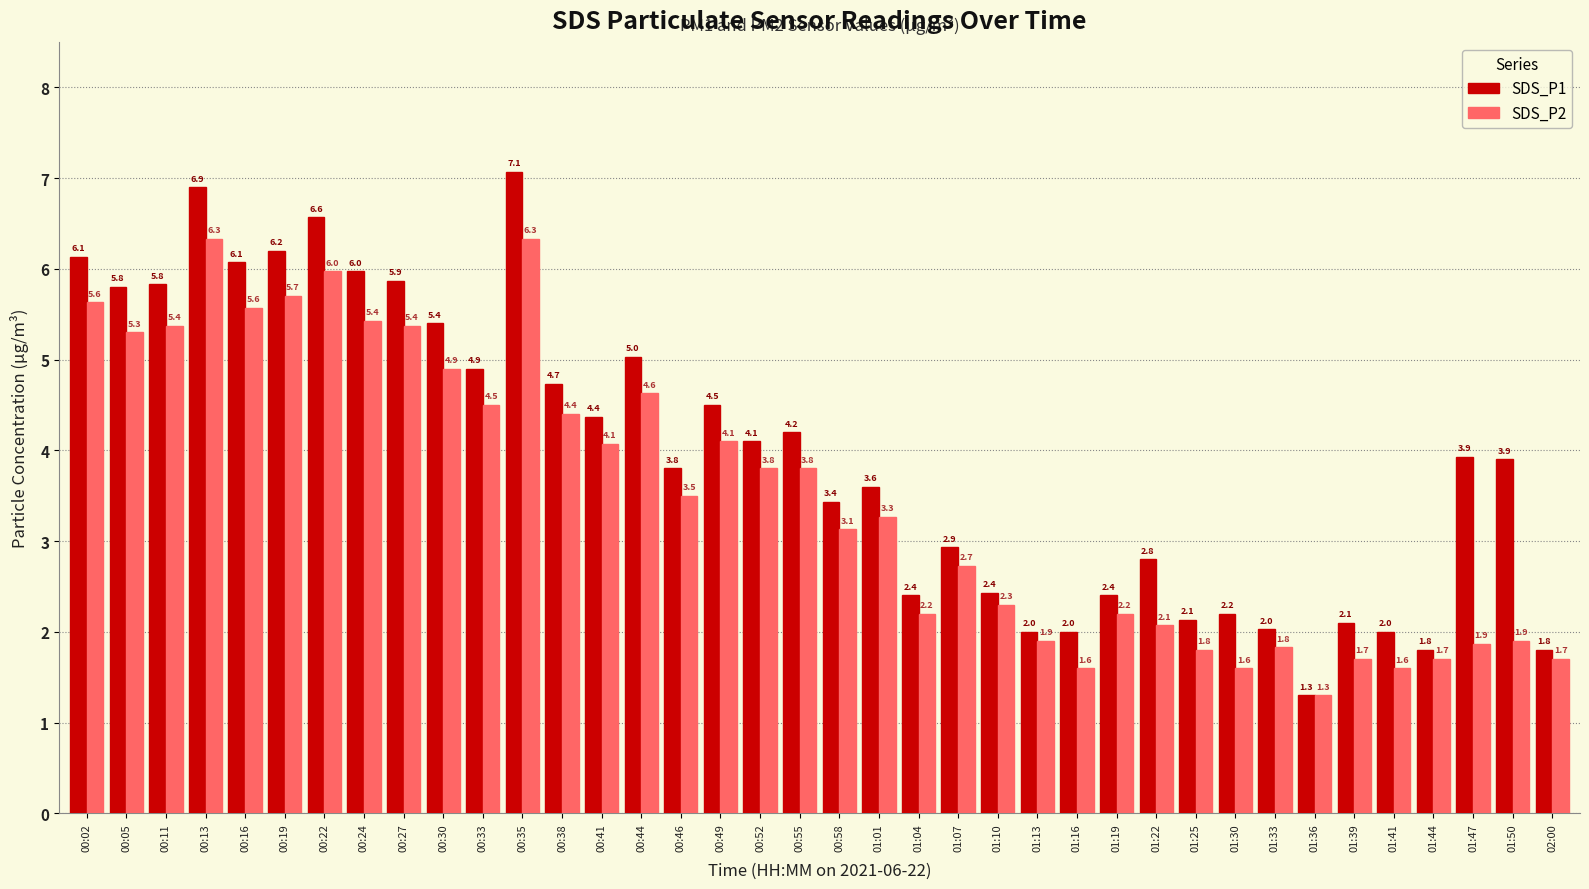

At which label does SDS_P2 reach its minimum?

01:36